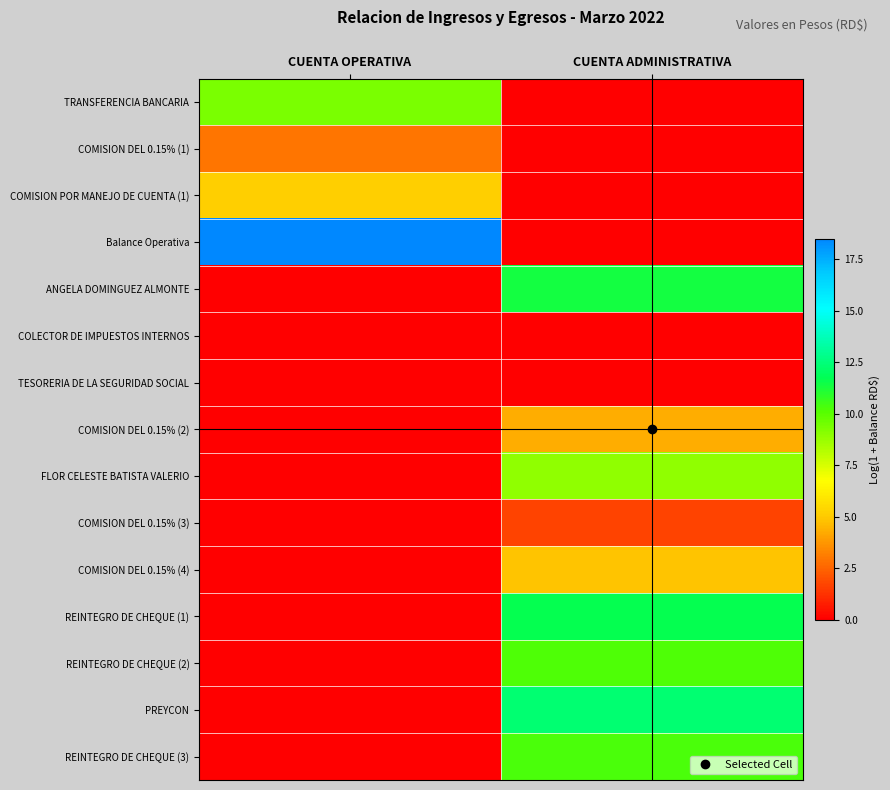

What is the spread (max minus min) of values at CUENTA OPERATIVA?

18.5